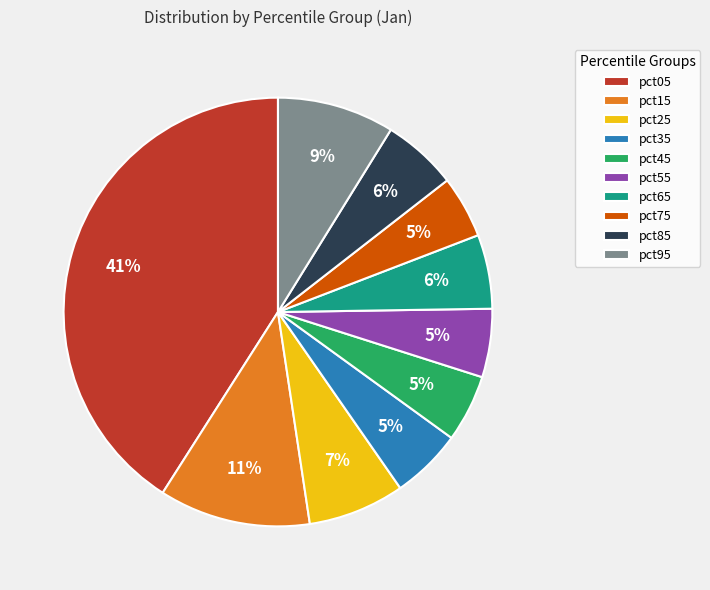

How many segments does this pie chart have?

10